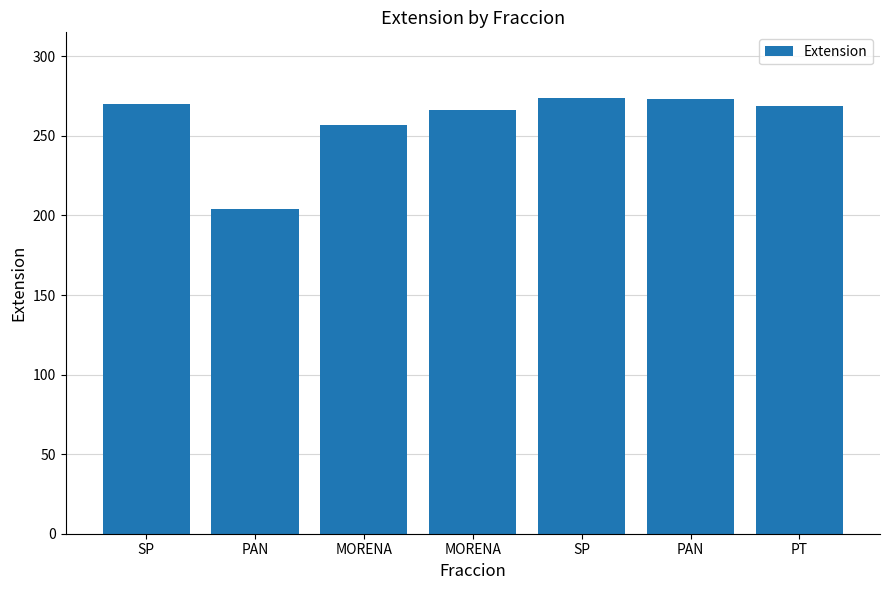

How many values are below 269?

3